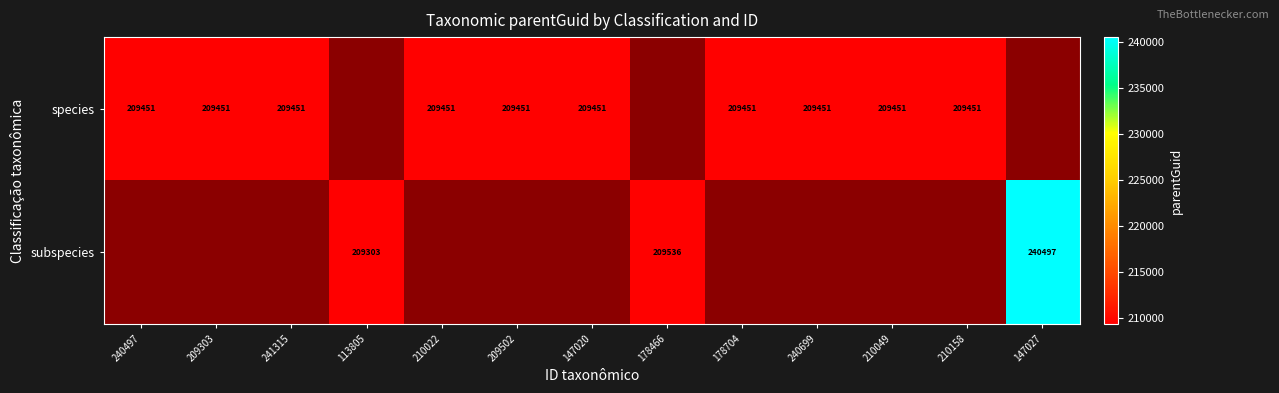

True or false: species has a value of 209451 at 178704.

True